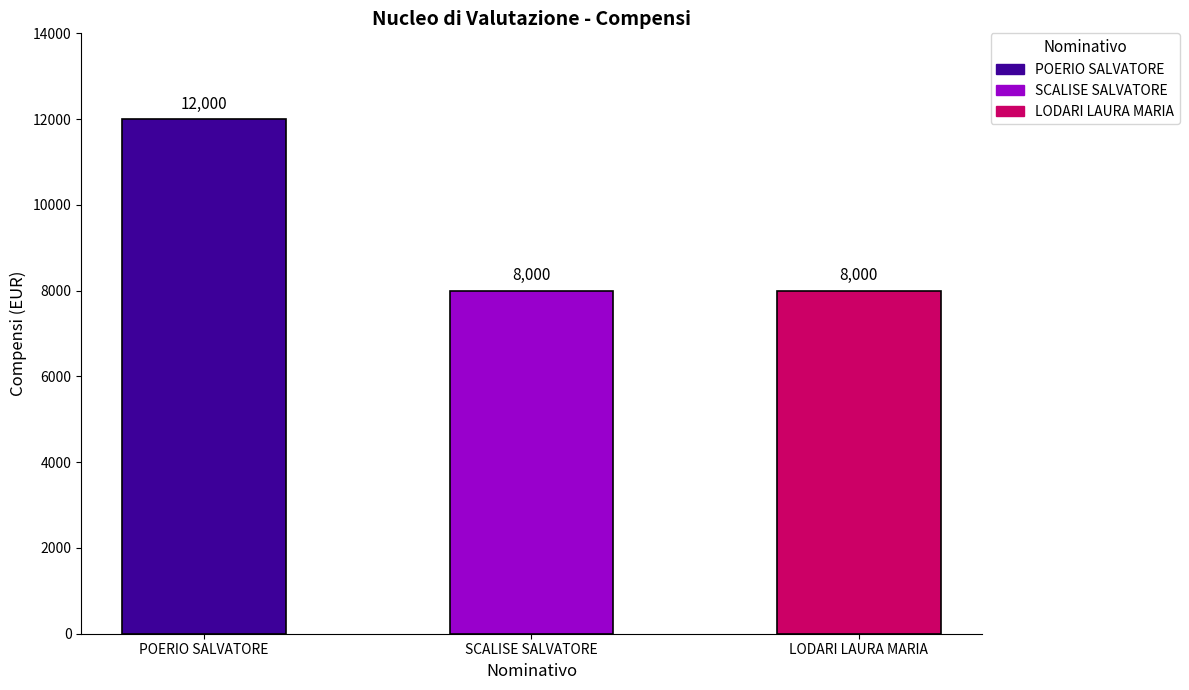

What is the value of the 3rd bar from the left?

8000